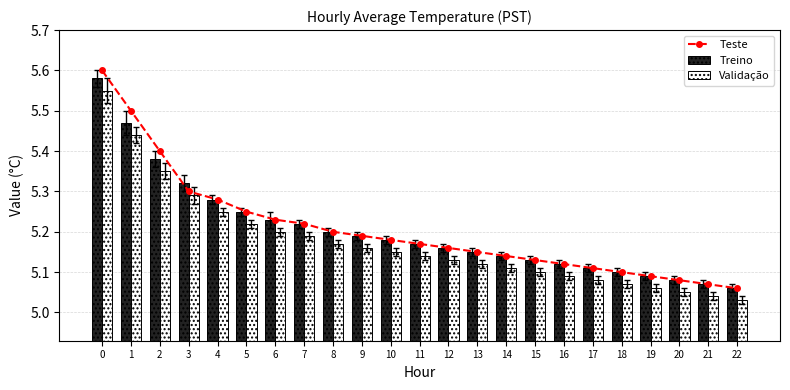

Is it true that Teste equals 5.2 at 8?

True